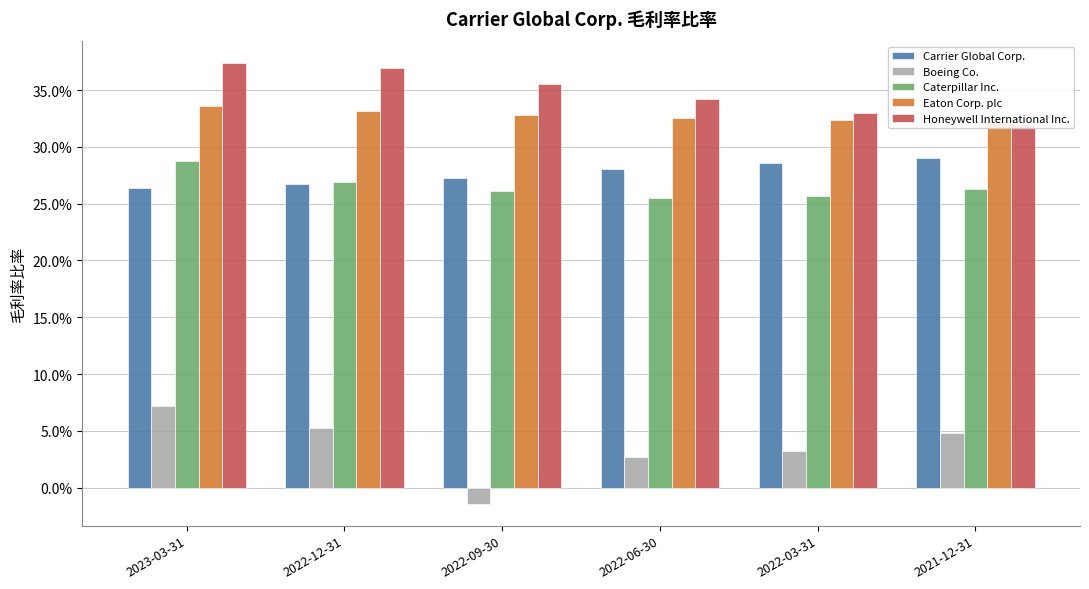

Is the value of Honeywell International Inc. at 2022-03-31 greater than the value of Eaton Corp. plc at 2022-09-30?

Yes